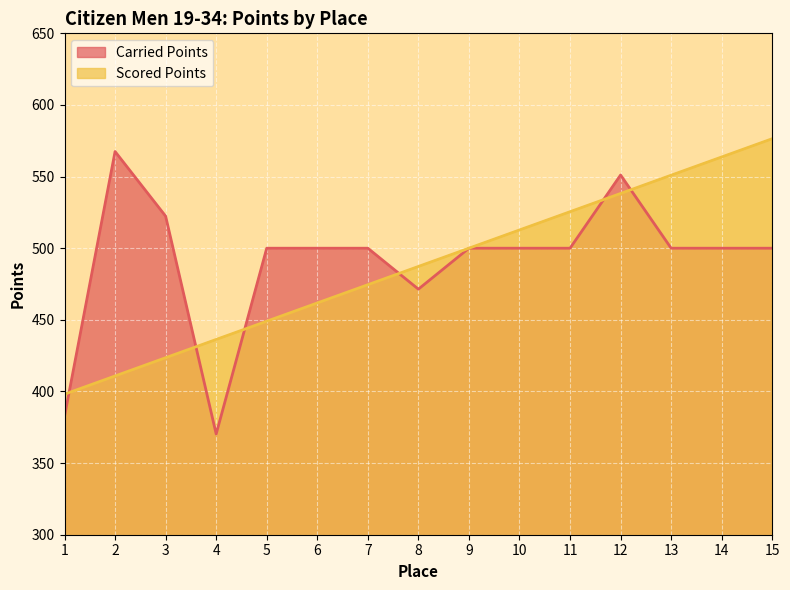

What is the spread (max minus min) of values at 11?

25.5